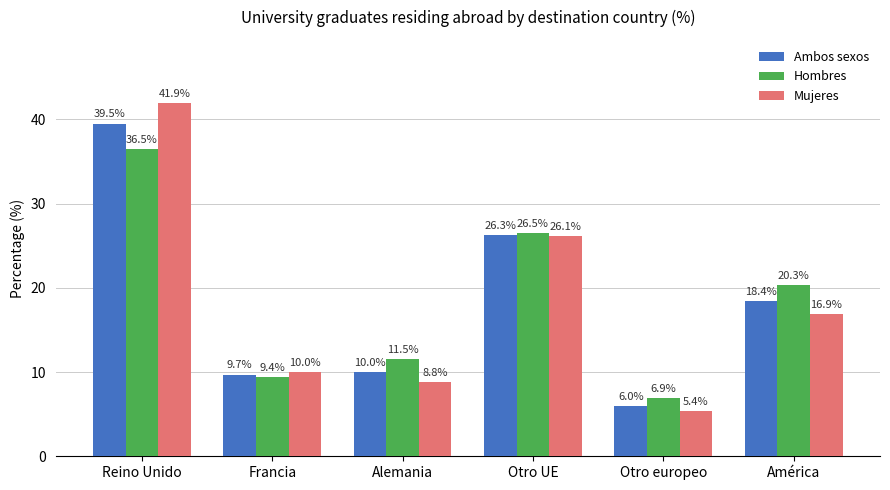

What is the difference between the maximum and minimum values in the Hombres series?

29.6